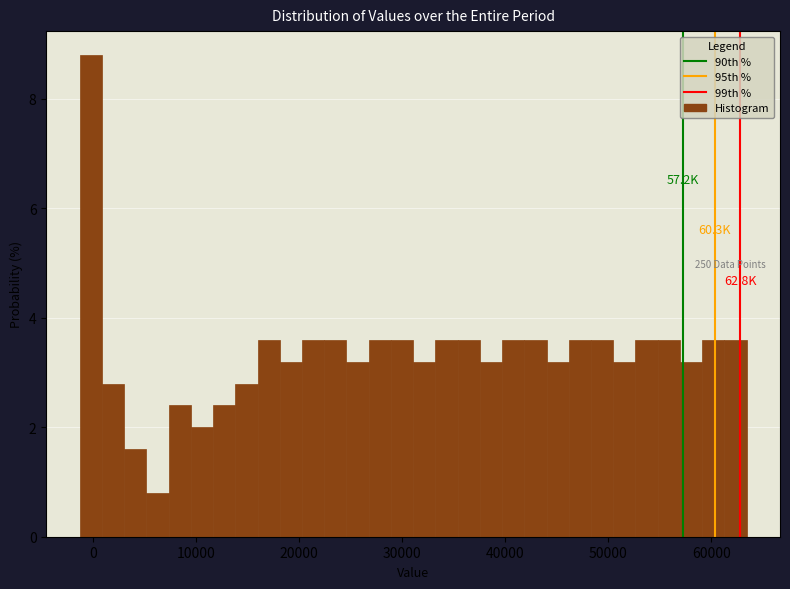

Read against the x-axis, roughly where is the centre of the tallest bar?

0